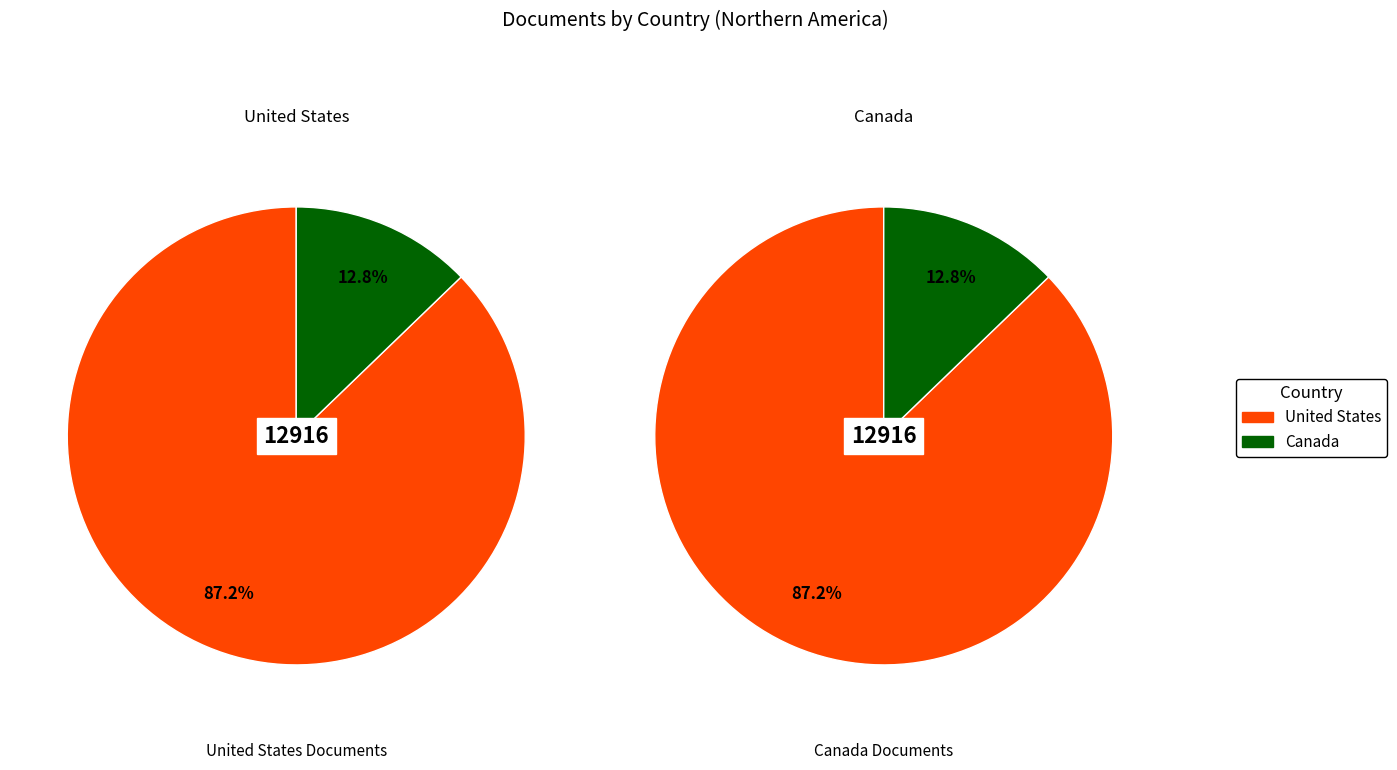

What percentage is NOT represented by United States?

12.8%